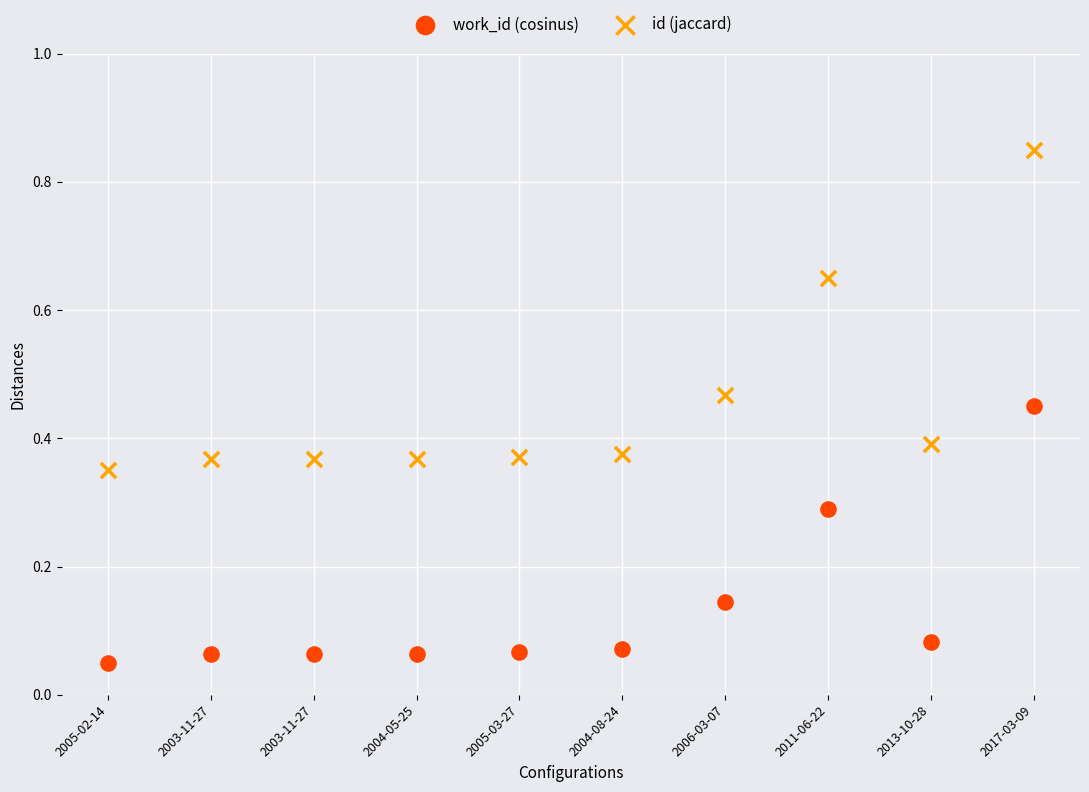

What are all the series names shown in the legend?

work_id (cosinus), id (jaccard)